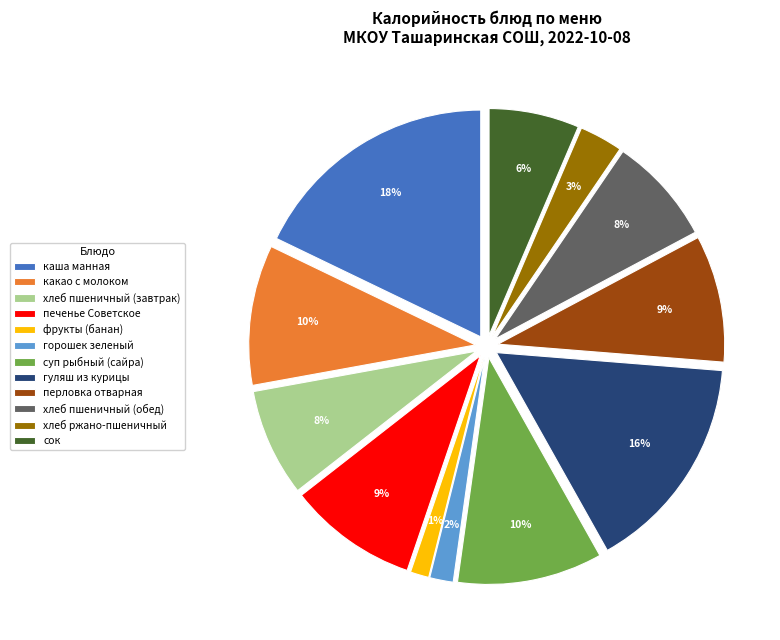

Between печенье Советское and фрукты (банан), which is larger?

печенье Советское